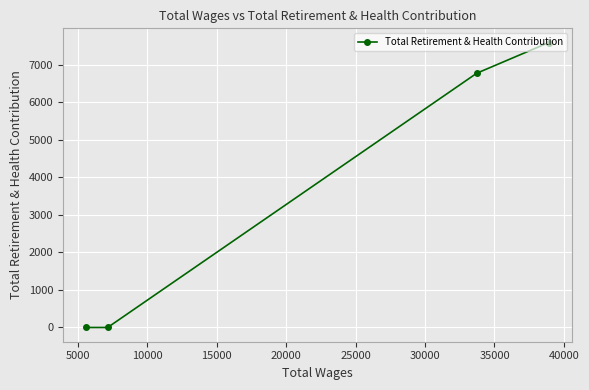

How many lines are shown in the chart?

1